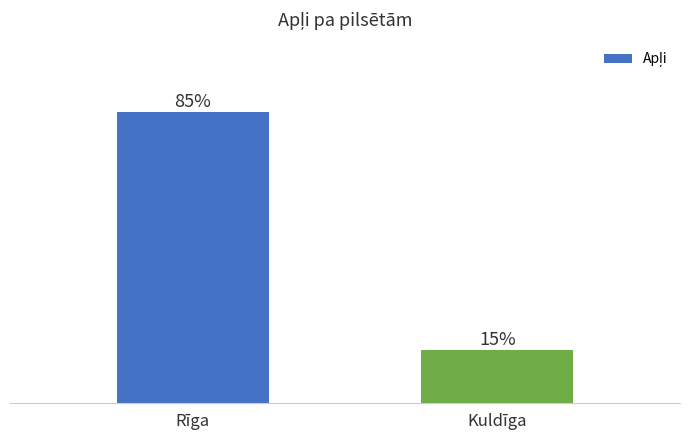

What is the label of the 2nd bar from the left?

Kuldīga